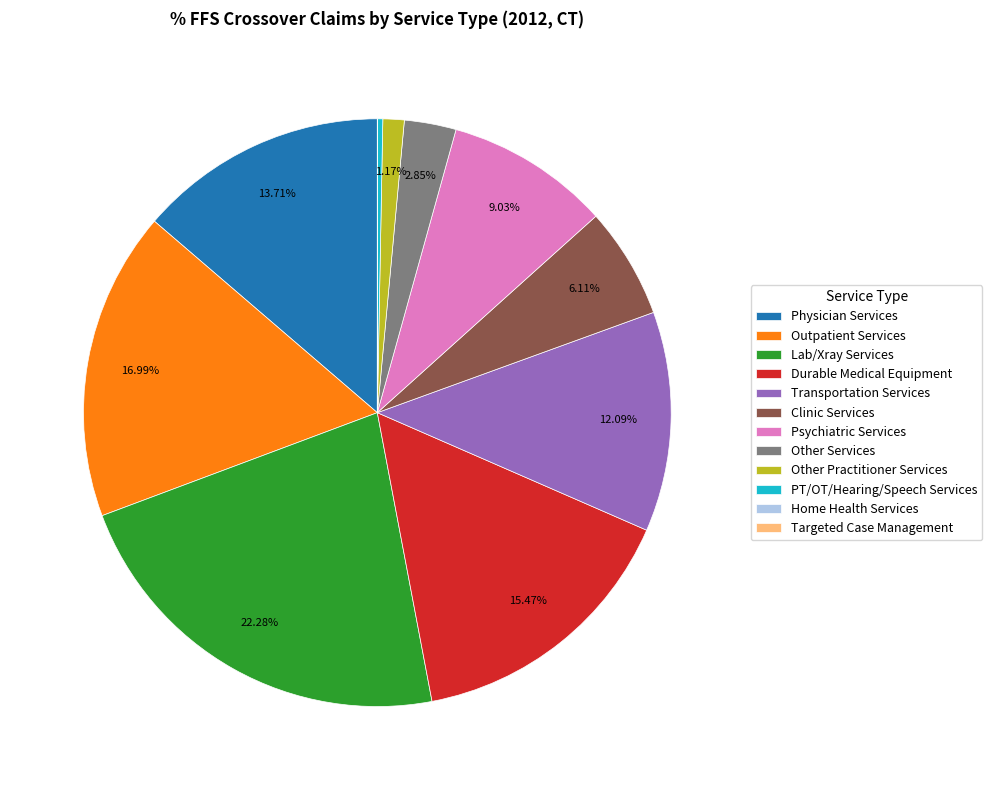

What percentage is the Other Practitioner Services slice, to the nearest percent?

1%